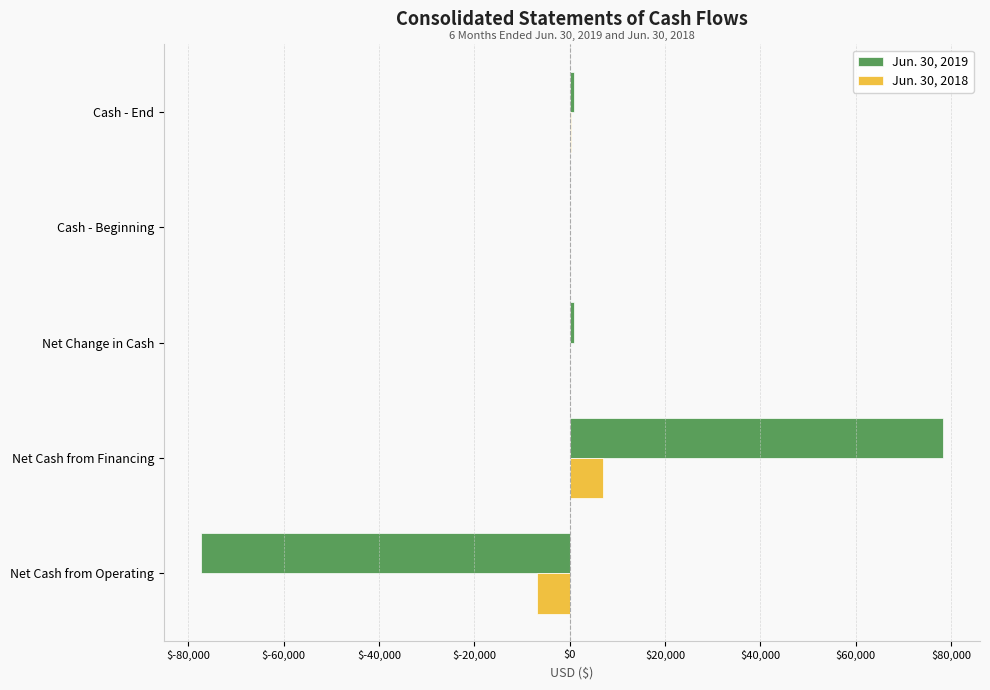

What is the maximum value shown in the chart?

78267